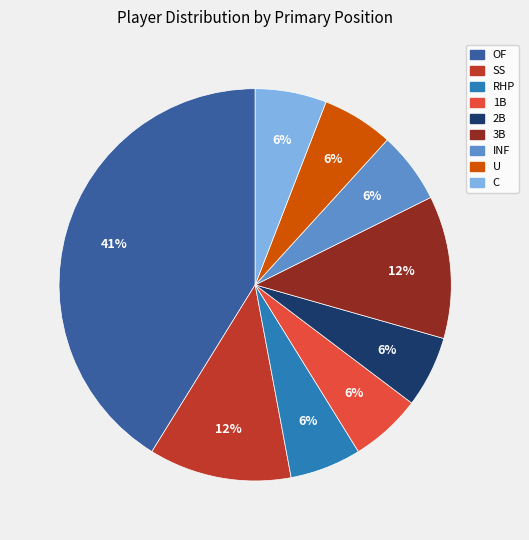

Does any single category account for the majority?

No